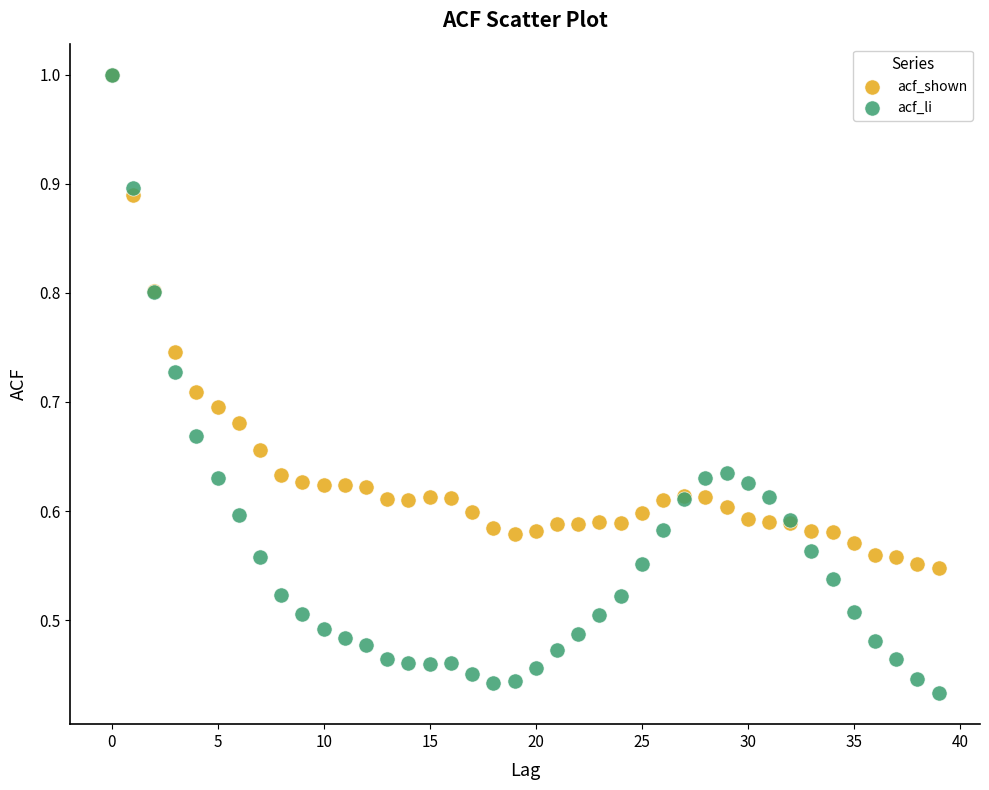

Which series reaches the minimum Y coordinate?

acf_li